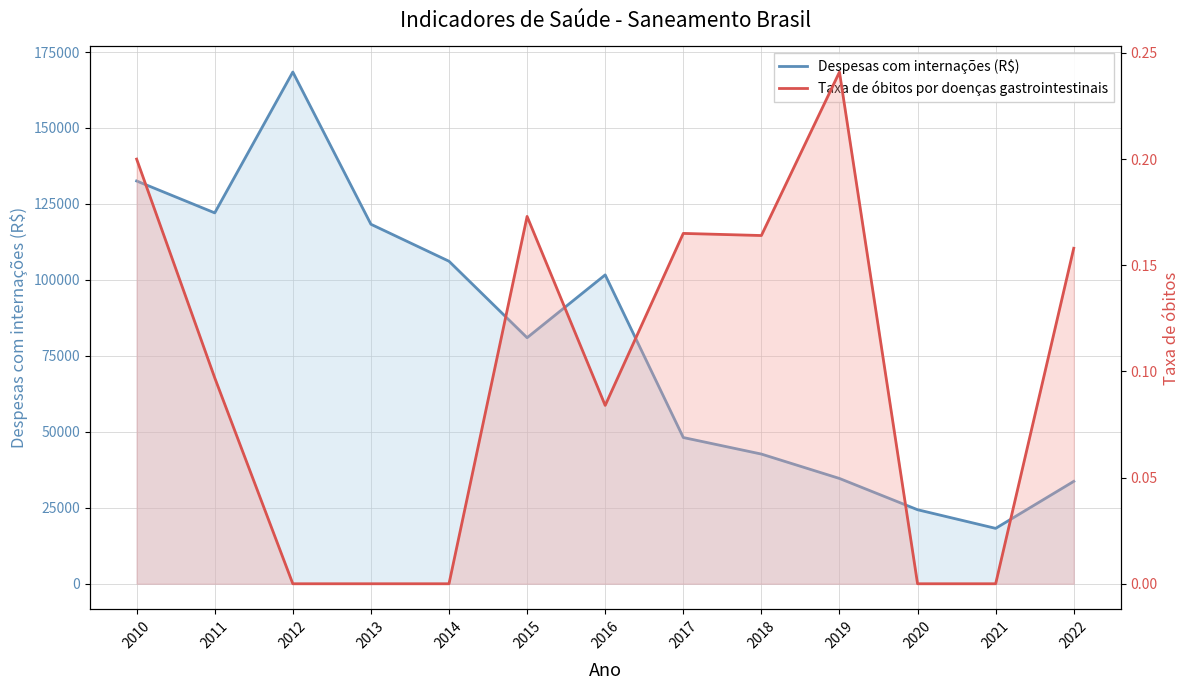

Is it true that Despesas com internações (R$) equals 78518.1 at 2013?

False